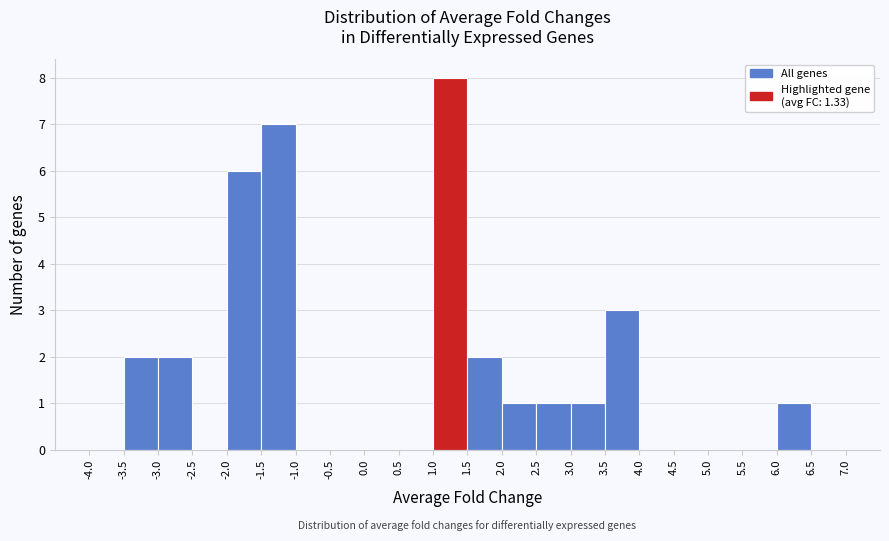

Over which range of the x-axis is the bar tallest?

1.0 to 1.5